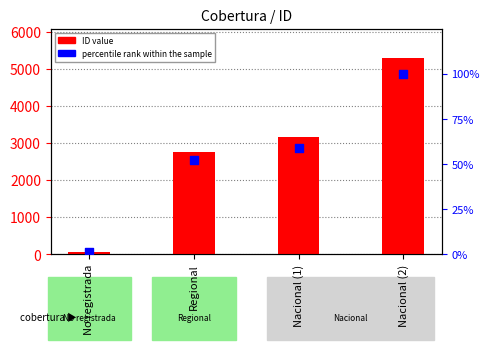

Which series has the largest Y range (max minus min)?

ID value